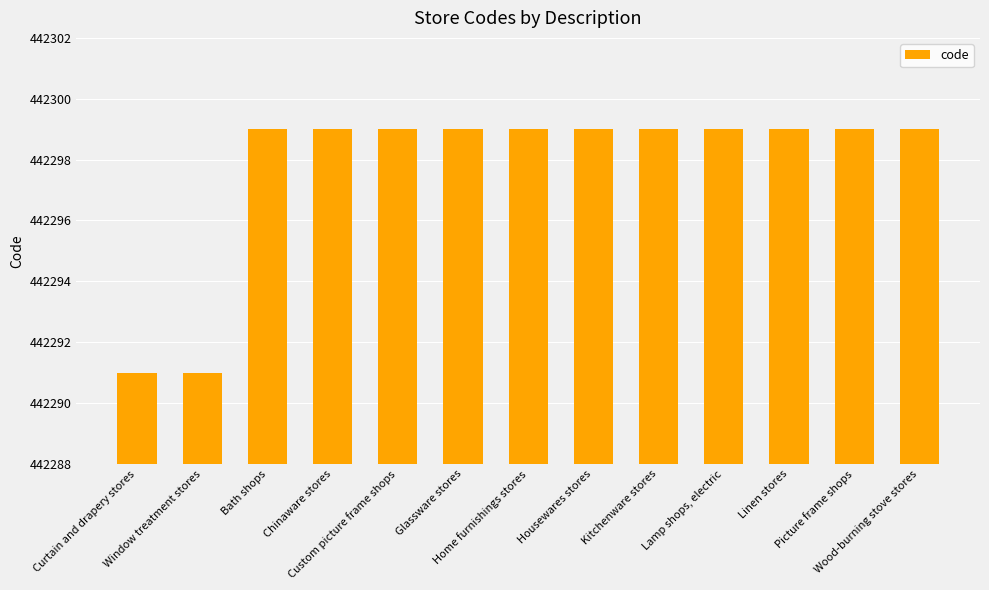

What is the maximum value shown in the chart?

442299